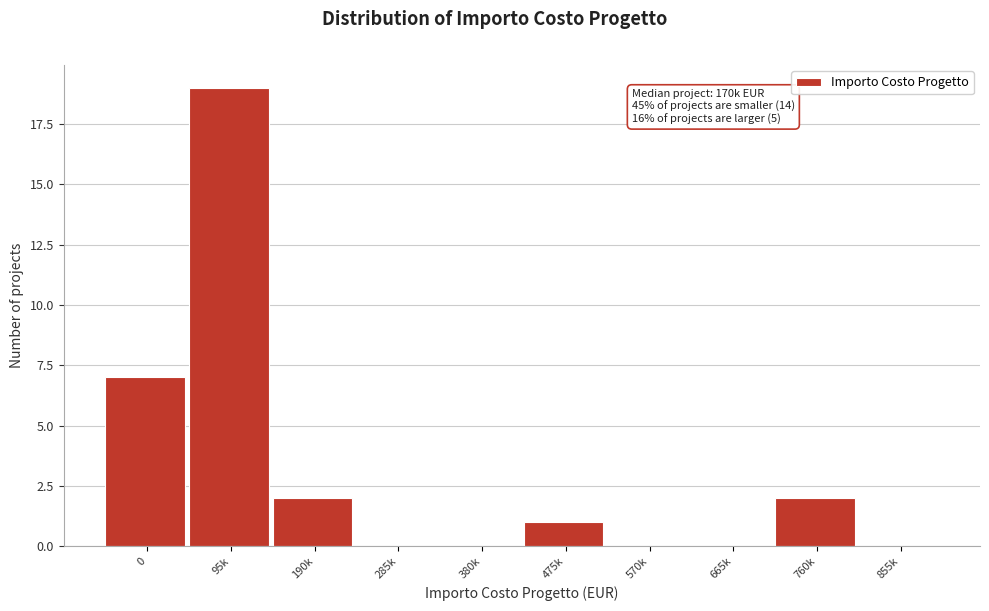

Reading left to right, what are all the values shown in this chart?

0=7	95k=19	190k=2	285k=0	380k=0	475k=1	570k=0	665k=0	760k=2	855k=0